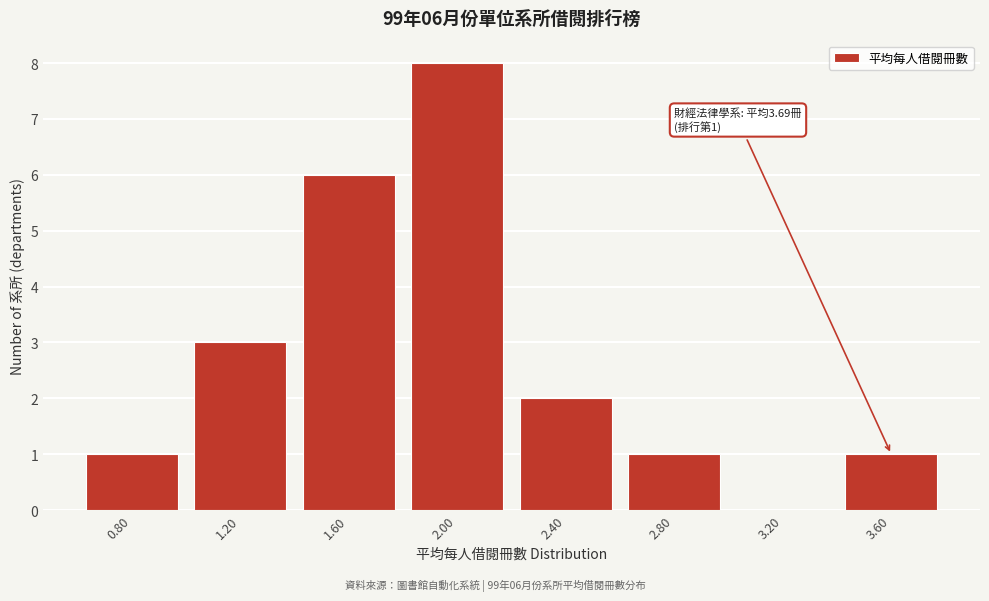

Reading right to left, what are all the values shown in this chart?

3.60=1	3.20=0	2.80=1	2.40=2	2.00=8	1.60=6	1.20=3	0.80=1